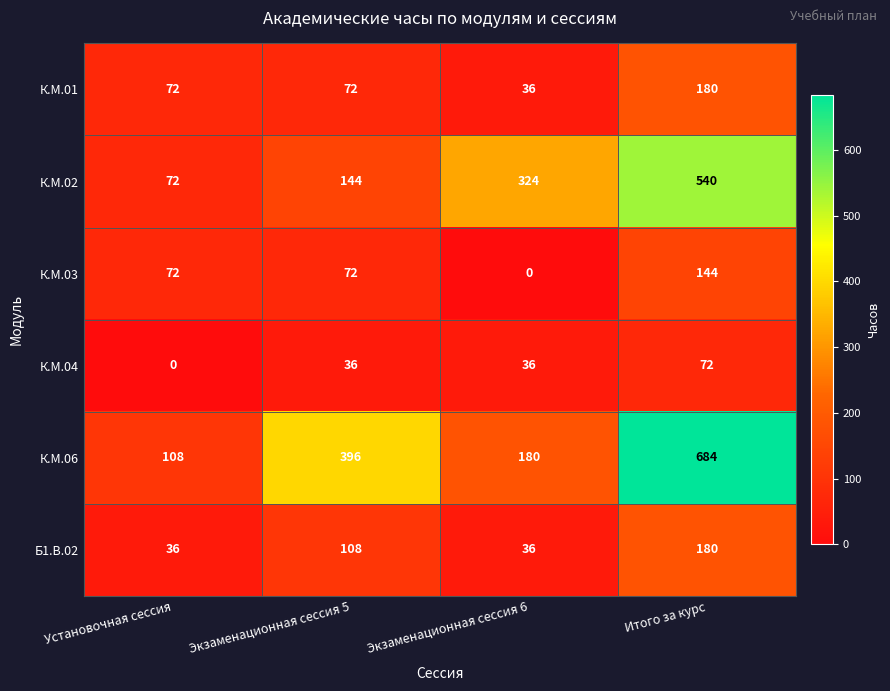

At which label does К.М.03 reach its minimum?

Экзаменационная сессия 6